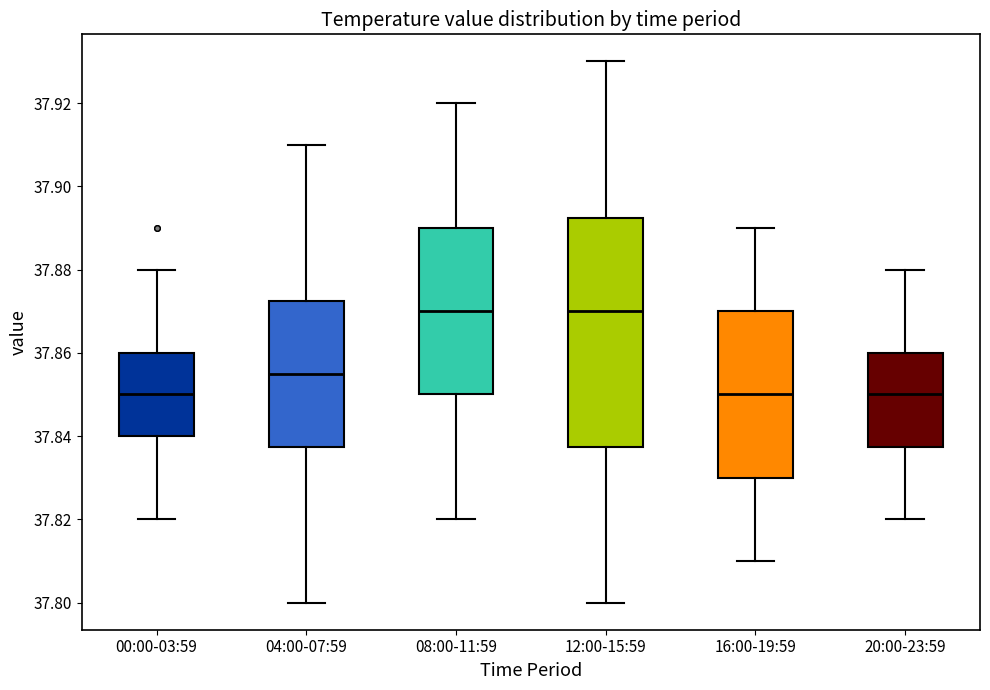

Where does the lower whisker of the box for 20:00-23:59 end on the y-axis? The values are not printed on the chart, so give them approximately, as read against the axis.

37.820